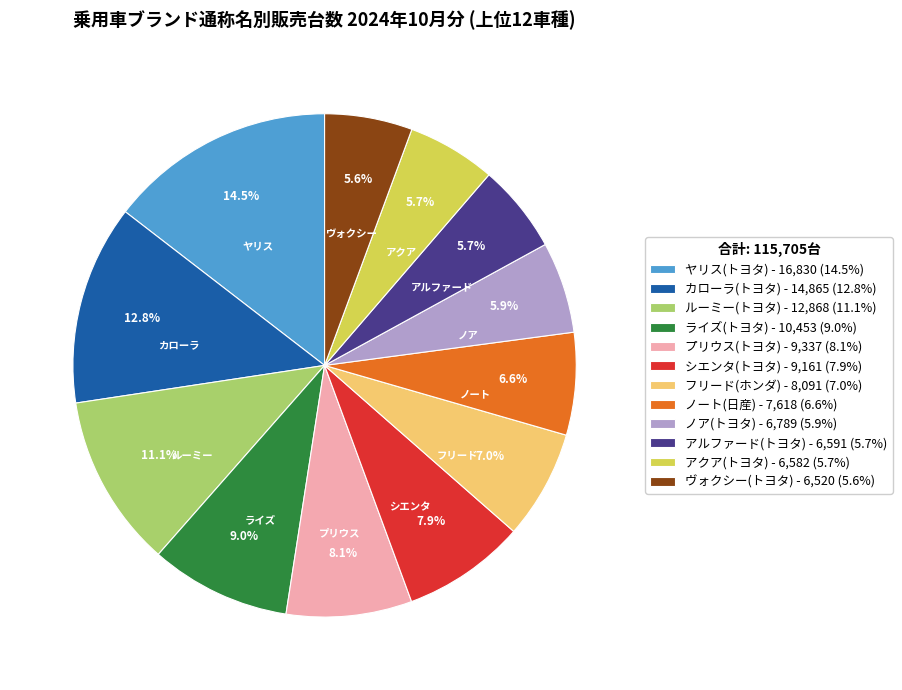

To the nearest percent, what percentage of the pie is フリード(ホンダ)?

7%